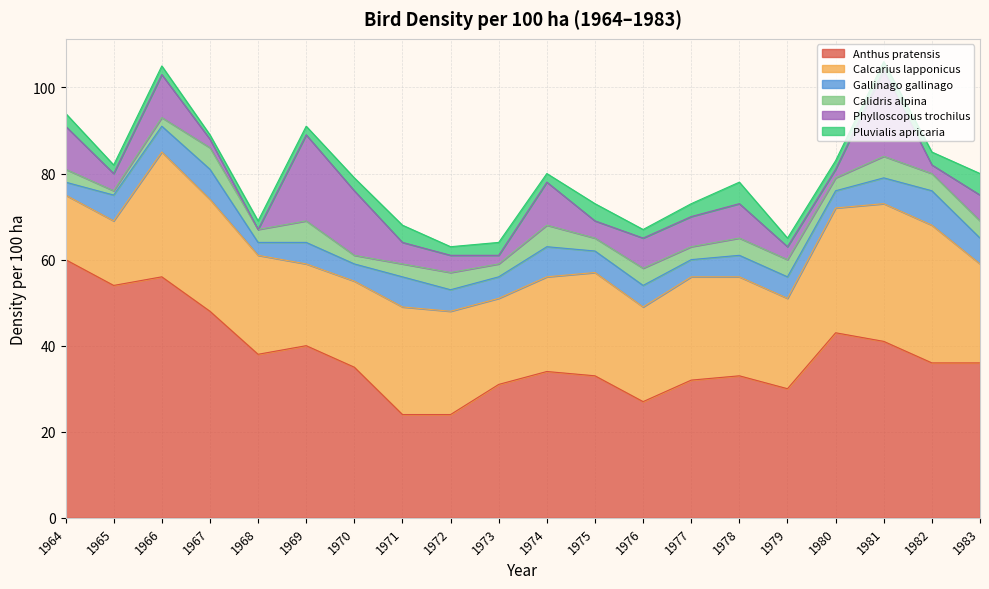

How many interior local valleys does the Calidris alpina series have?

7